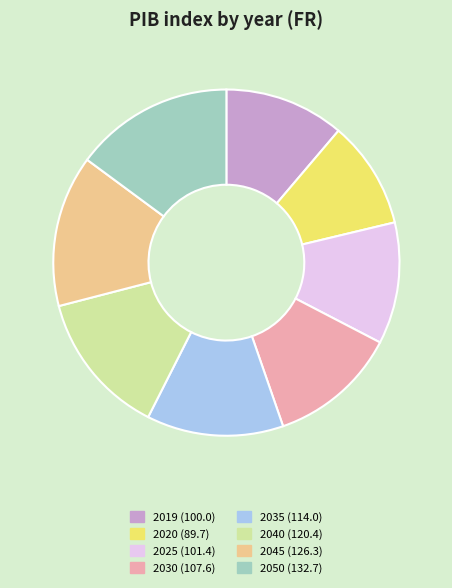

Which slice is the largest?

2050